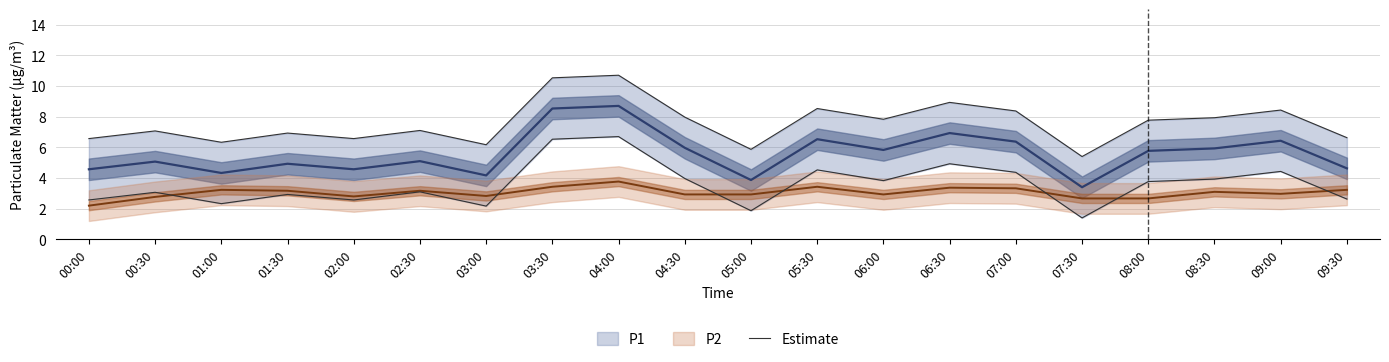

What position from the right is 07:00?

6